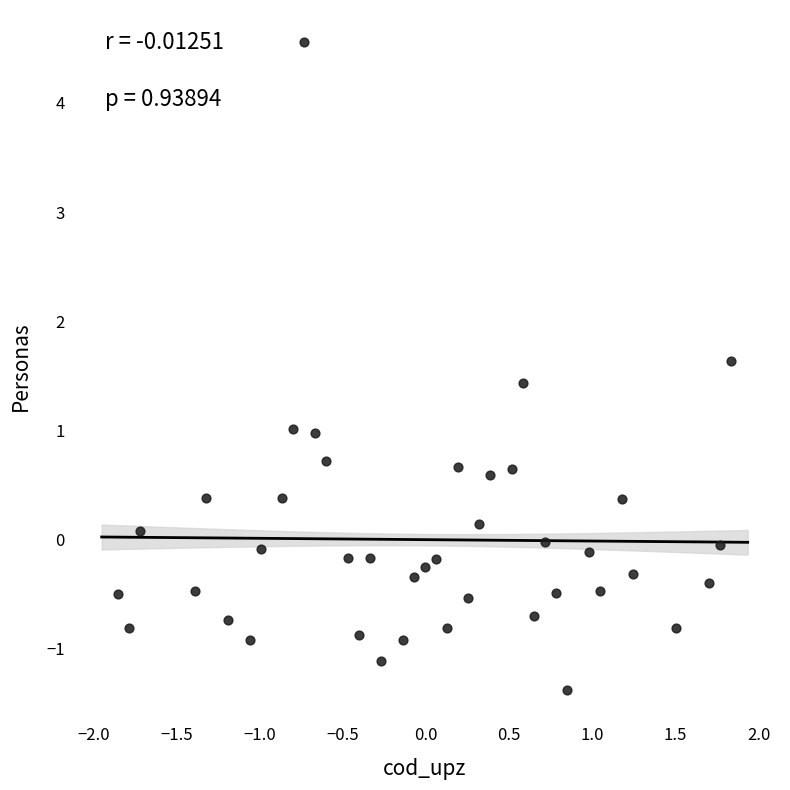

What is the range of Y values (max minus min)?

5.9